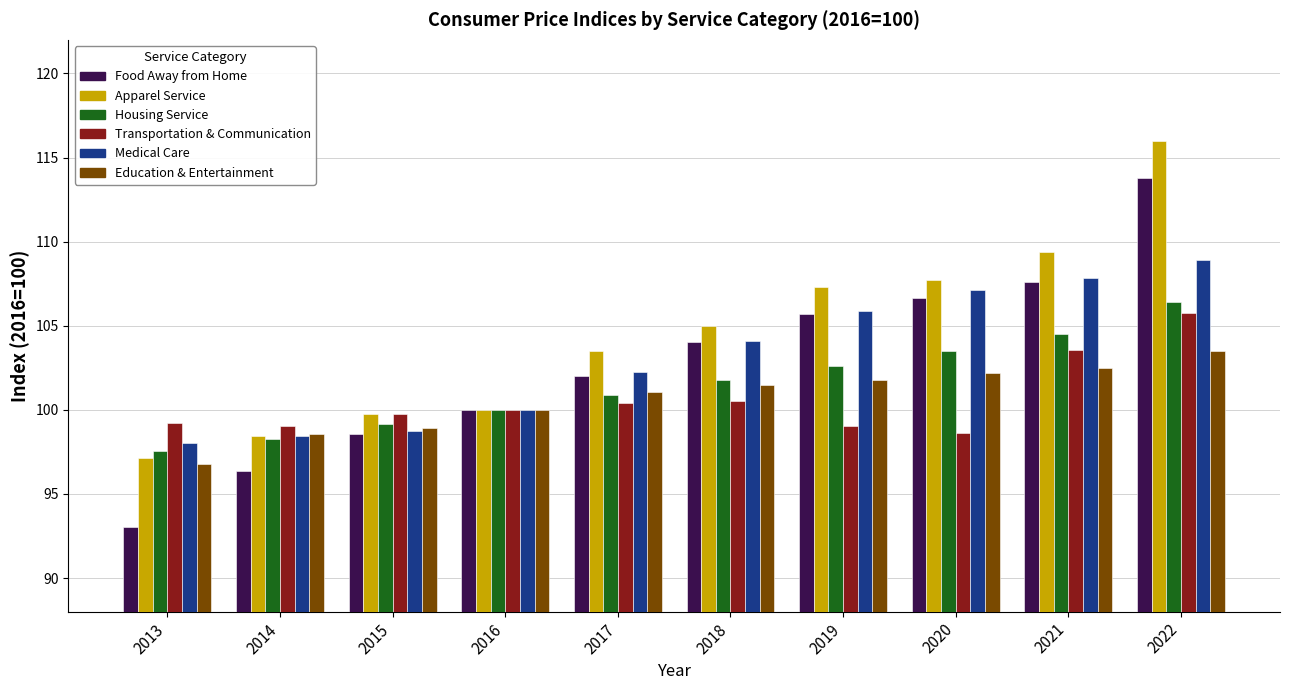

Rank the series by their maximum value, from lowest to highest.

Education & Entertainment, Transportation & Communication, Housing Service, Medical Care, Food Away from Home, Apparel Service